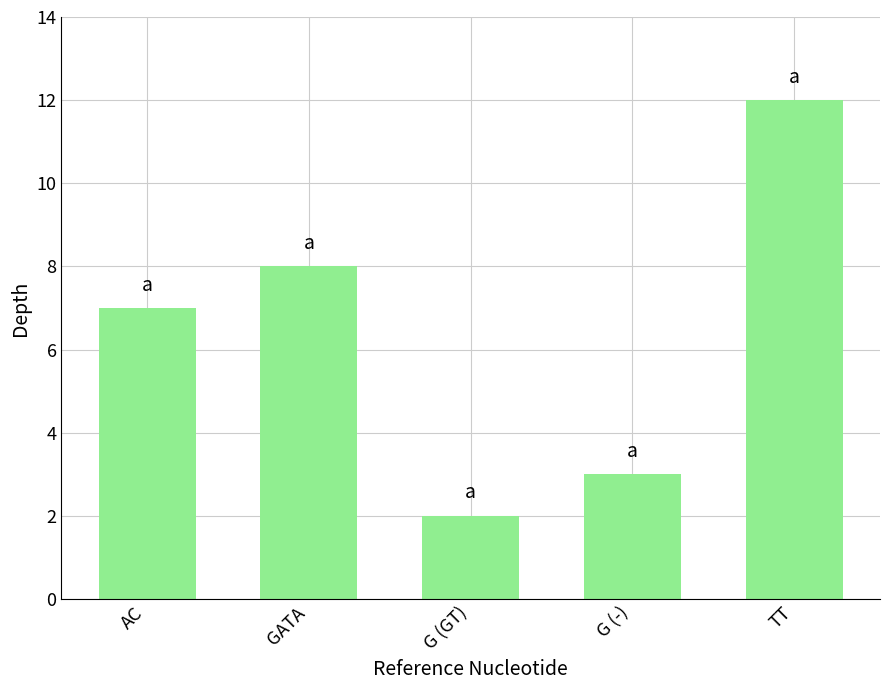

At which category does the chart reach its peak across all series?

TT